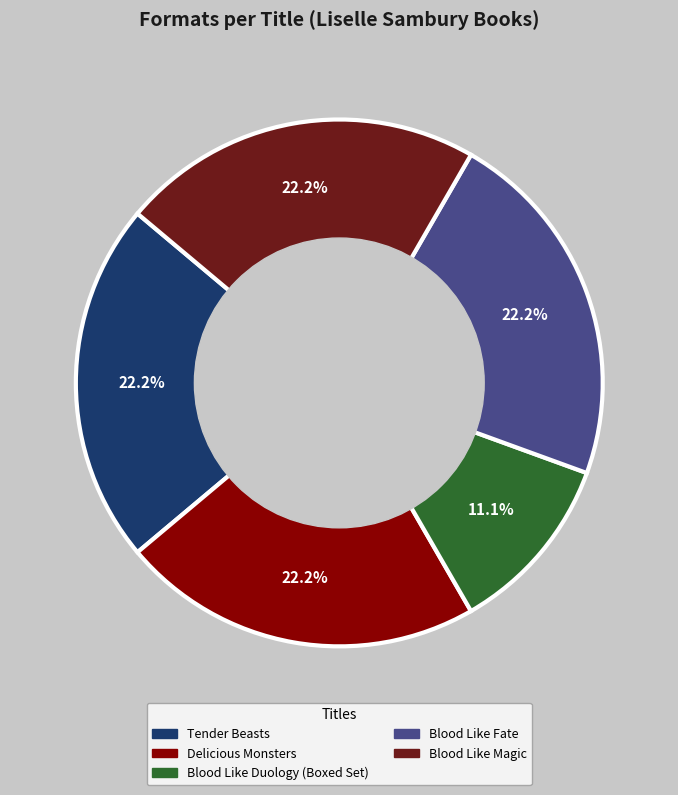

Does Blood Like Magic account for over 50% of the chart?

No